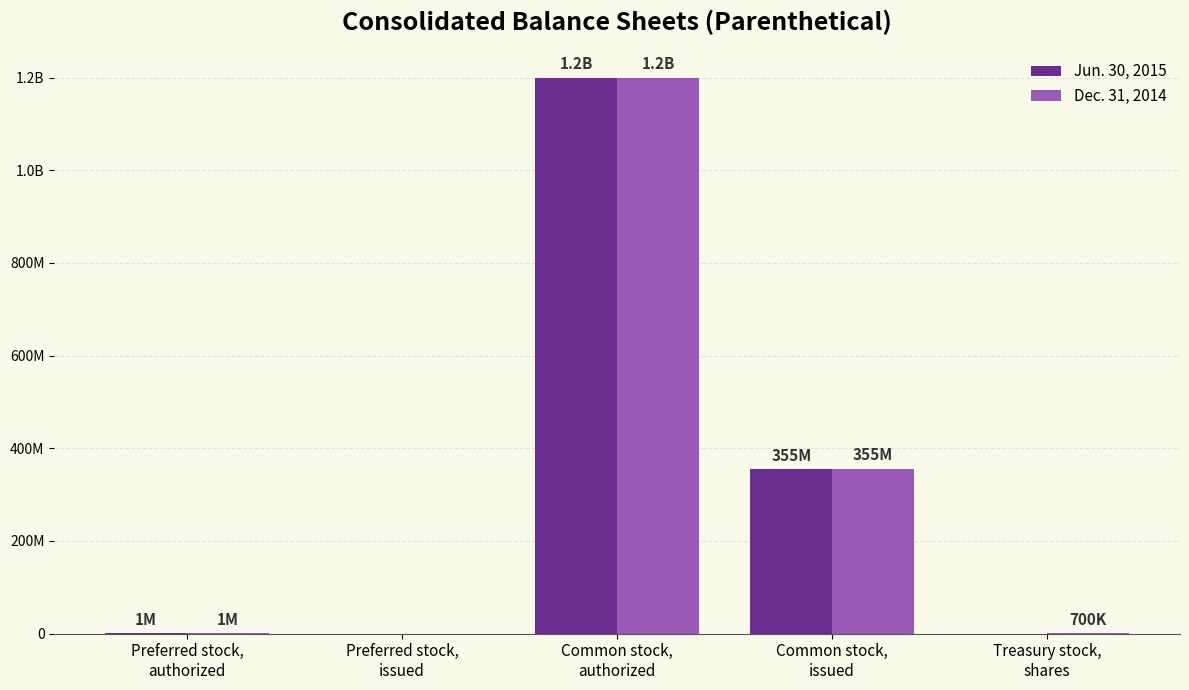

Does the chart contain any negative values?

No